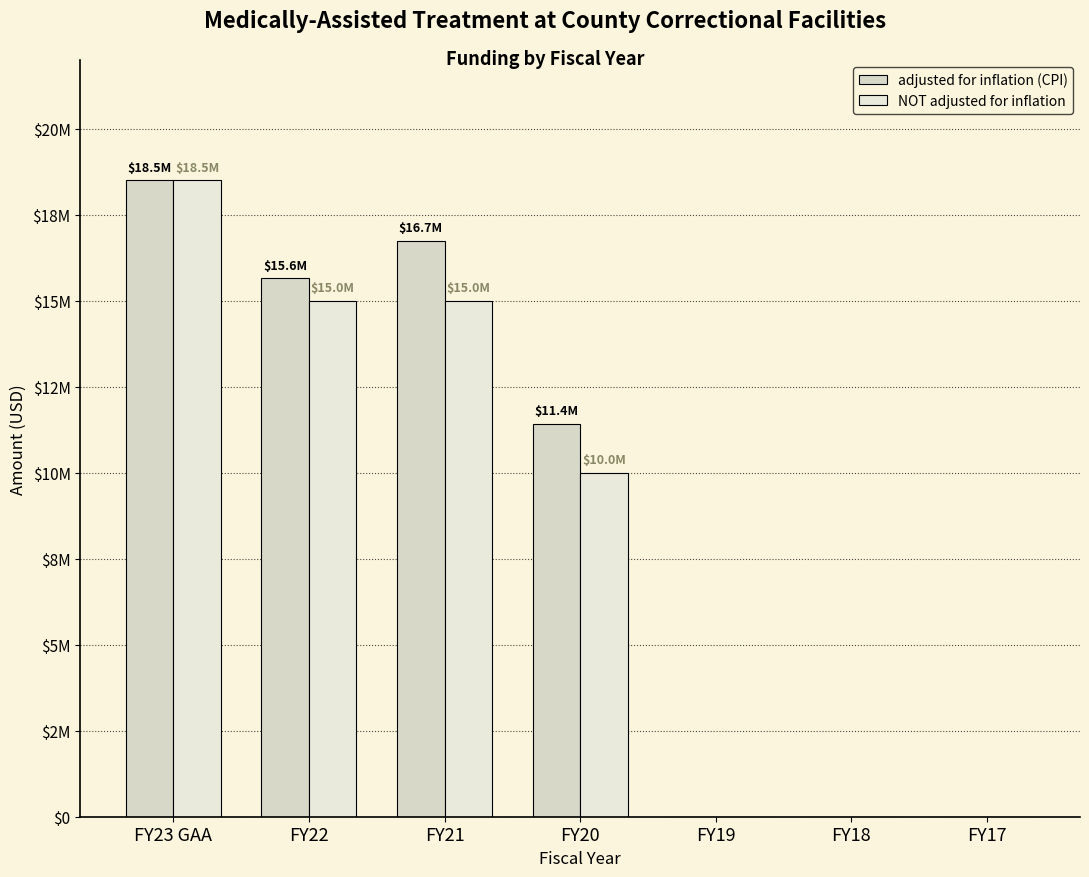

Are the bars horizontal?

No